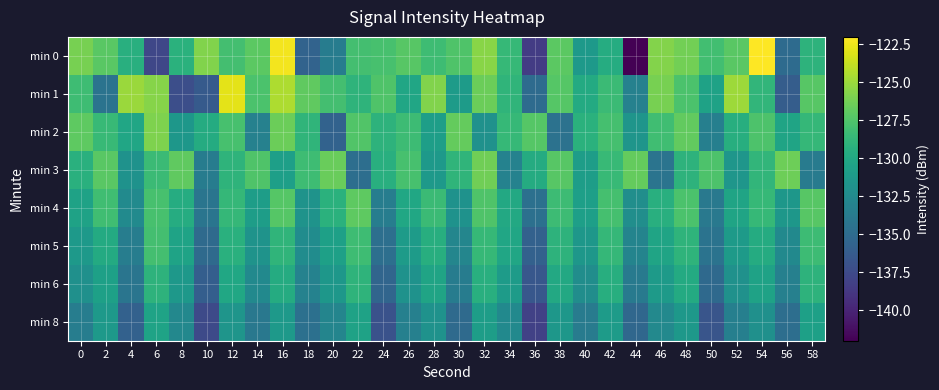

Between 52 and 12, which is larger?

52